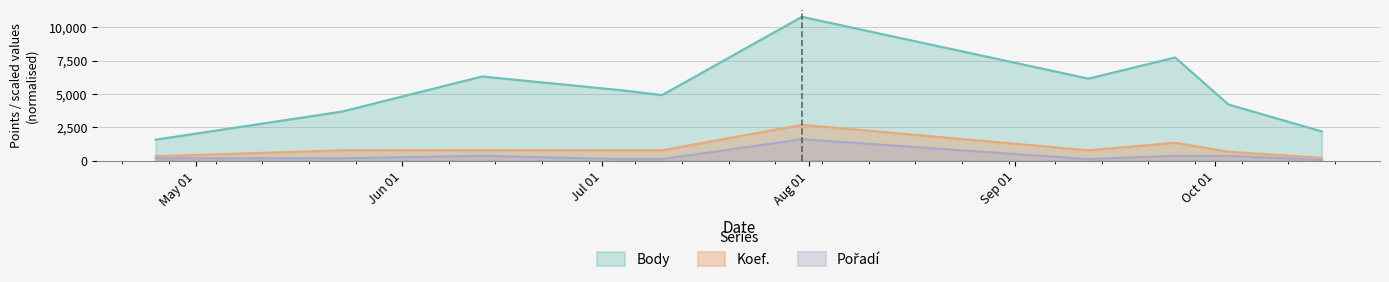

True or false: Pořadí and Body intersect in this chart.

False